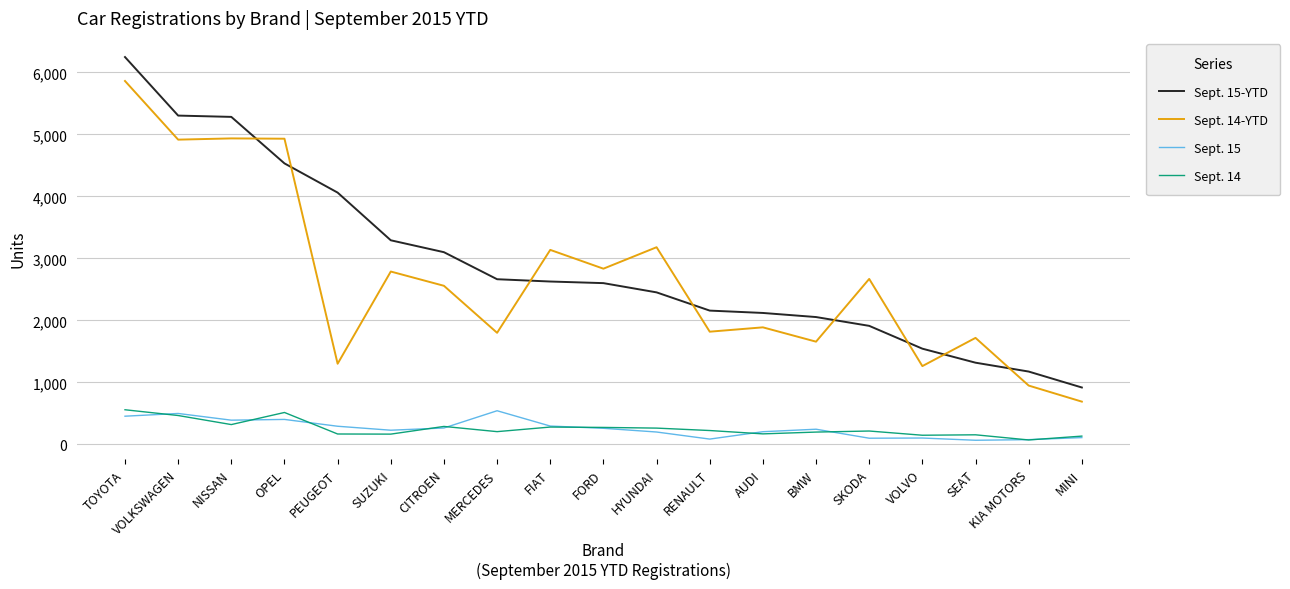

What value does the Sept. 14-YTD series have at PEUGEOT, to the nearest 10?

1300